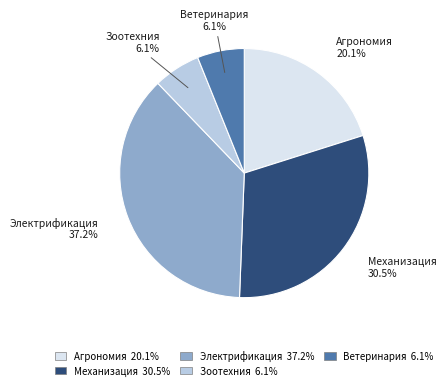

Is there any slice that represents more than half of the pie?

No